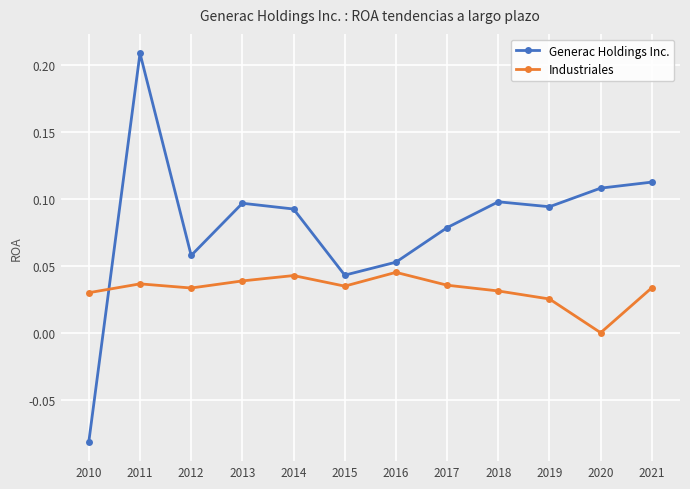

At which category does the chart reach its minimum across all series?

2010